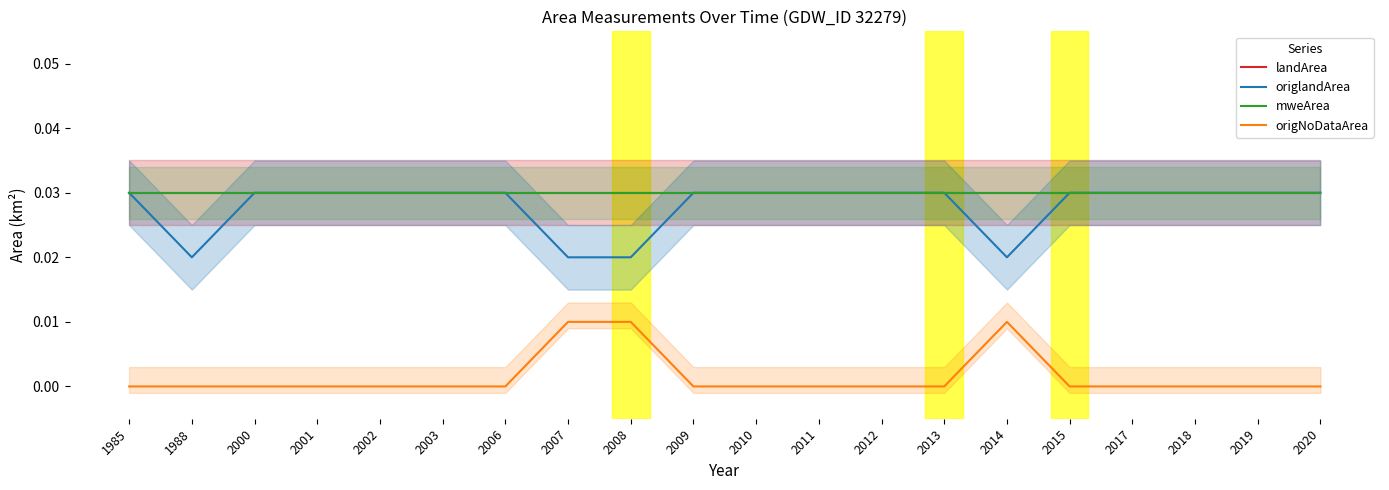

True or false: origlandArea and mweArea intersect in this chart.

False